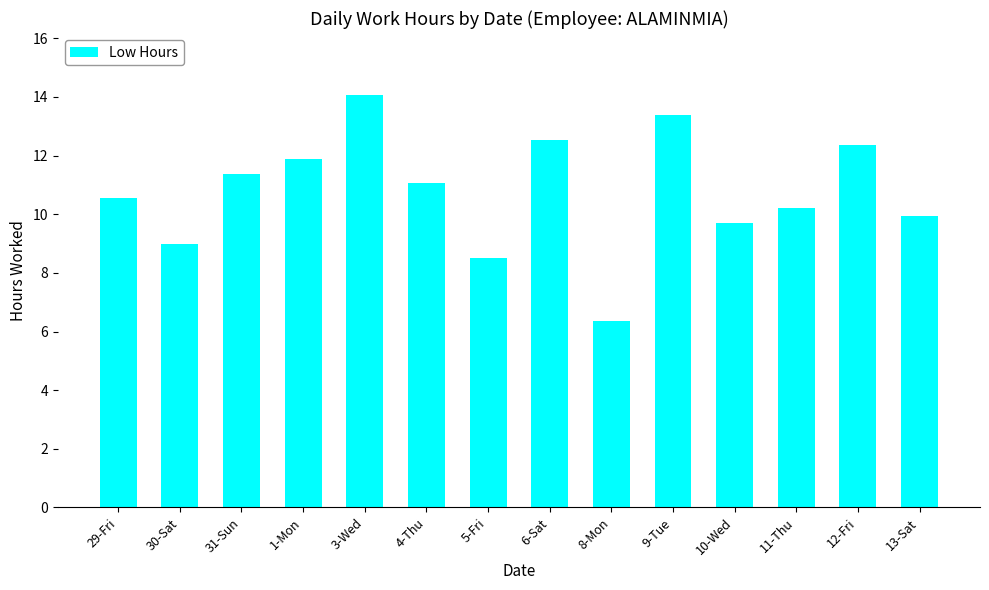

What is the difference between the values at 29-Fri and 30-Sat?

1.6